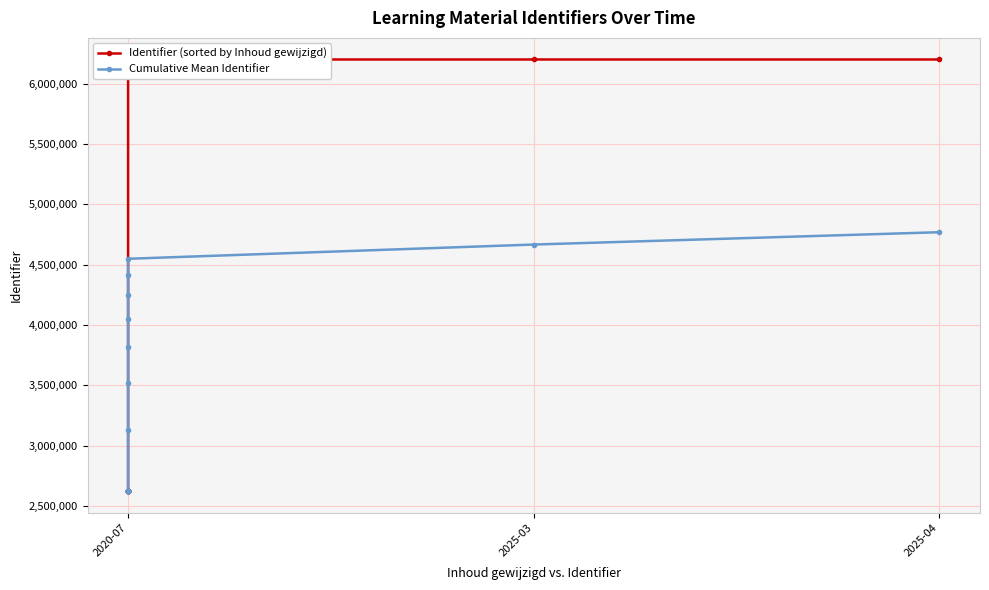

Reading left to right, extract all data points from this chart.

Identifier (sorted by Inhoud gewijzigd): 2622546	2622554	2622557	2622560	2622564	2622567	6201412	6201416	6201422	6201423	6201425	6201427	6201429	6201413	6201414
Cumulative Mean Identifier: 2622546	2622550	2622552	2622554	2622556	2622558	3133822	3517272	3815510	4054102	4249313	4411989	4549638	4667622	4769875